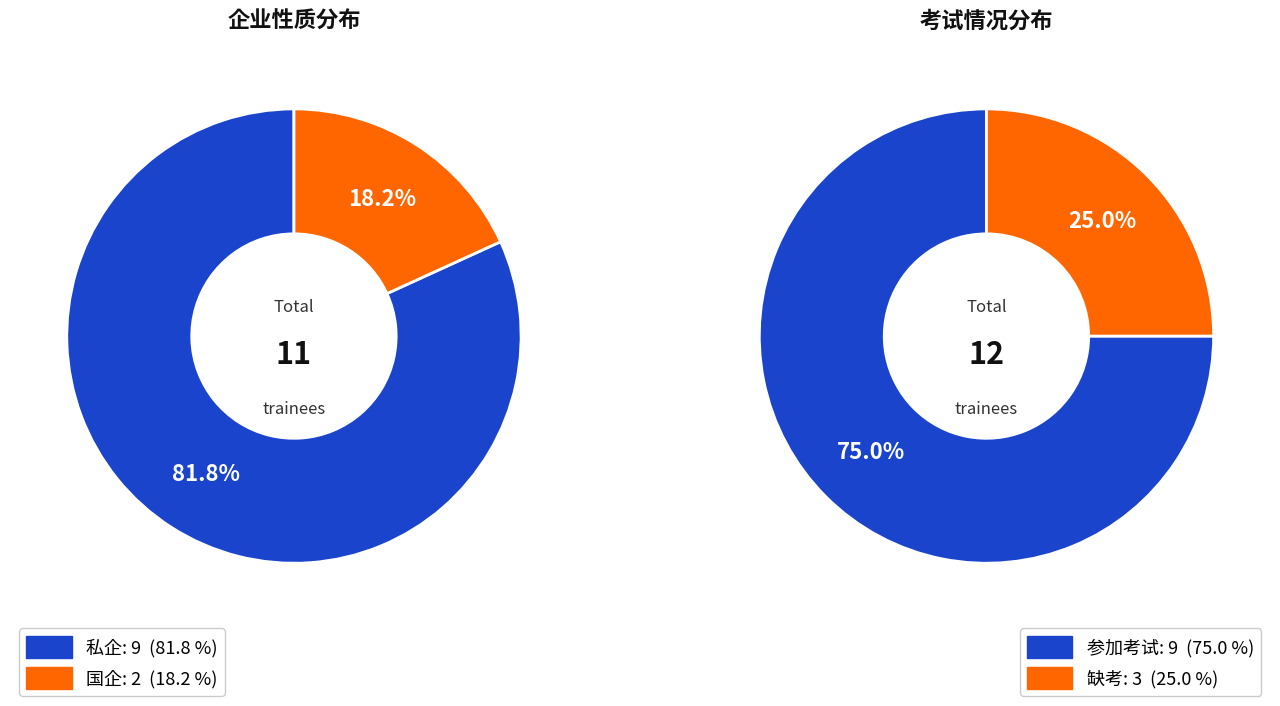

Is there any slice that represents more than half of the pie?

Yes